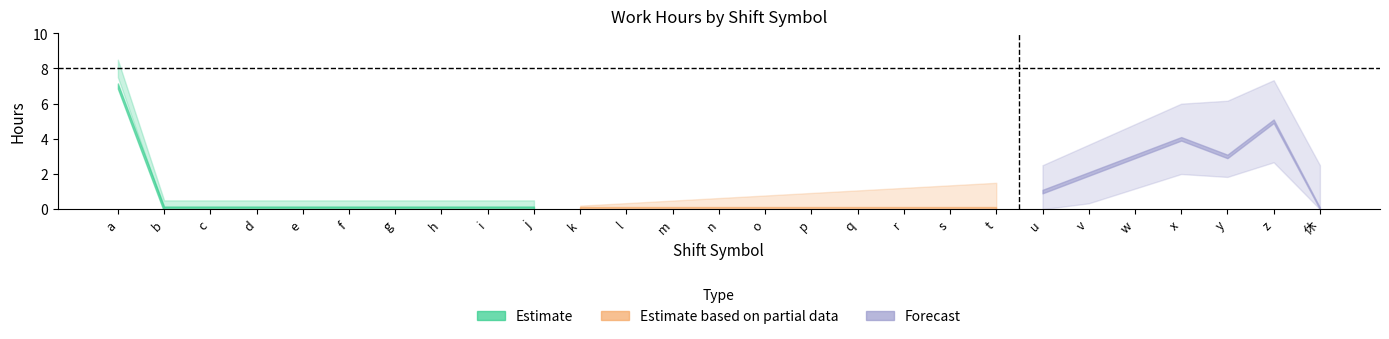

Is this an area chart (filled region under the line)?

No